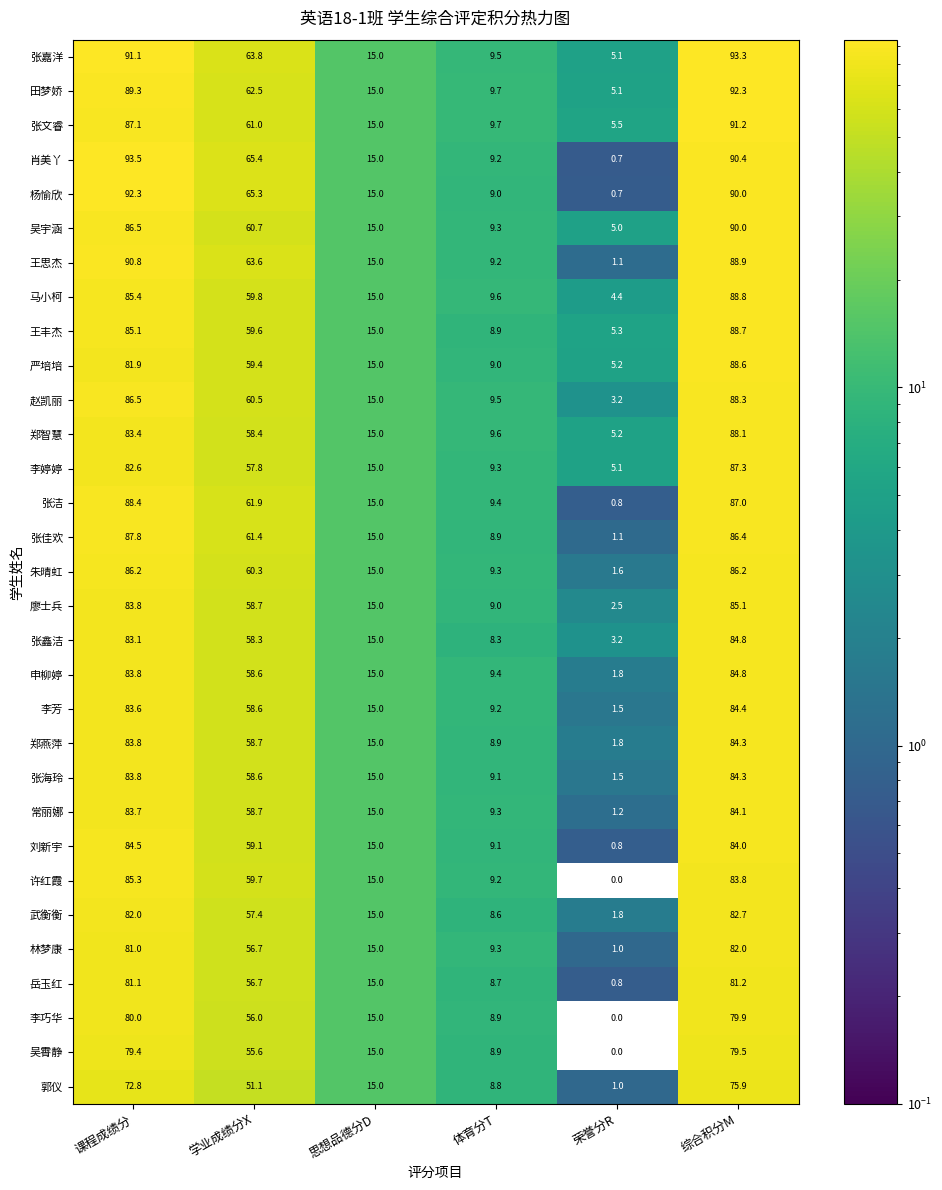

What is the greatest value displayed?

93.5